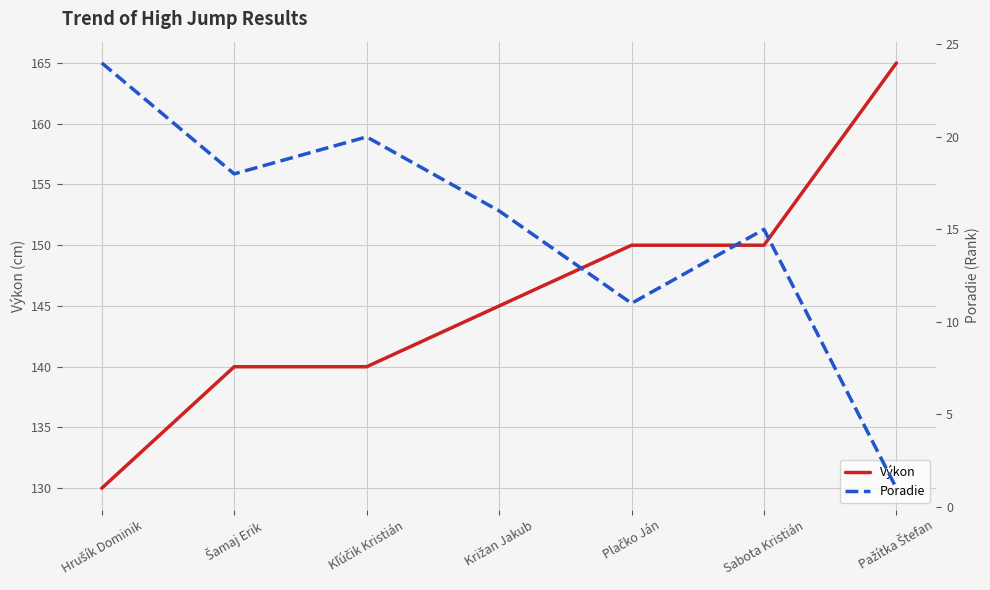

Which series changed the most between Sabota Kristián and Pažítka Štefan?

Výkon